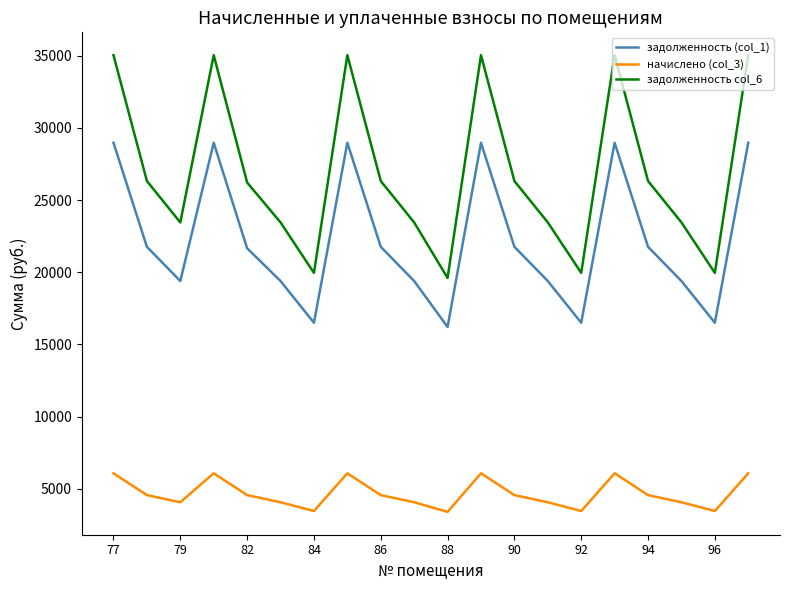

Which series has the largest range (max minus min)?

задолженность col_6